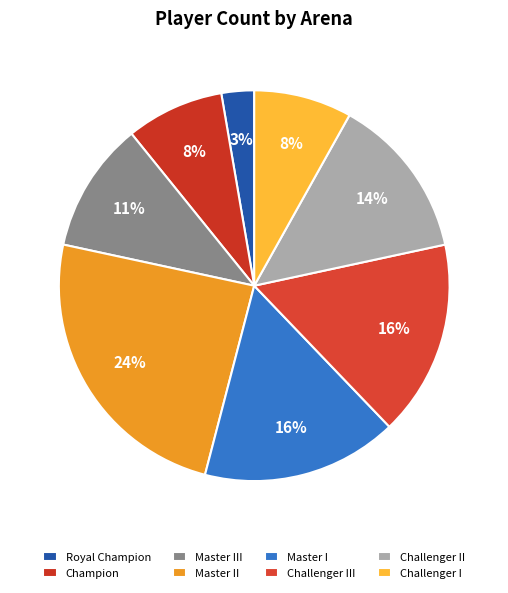

To the nearest percent, what is the average slice percentage?

12%